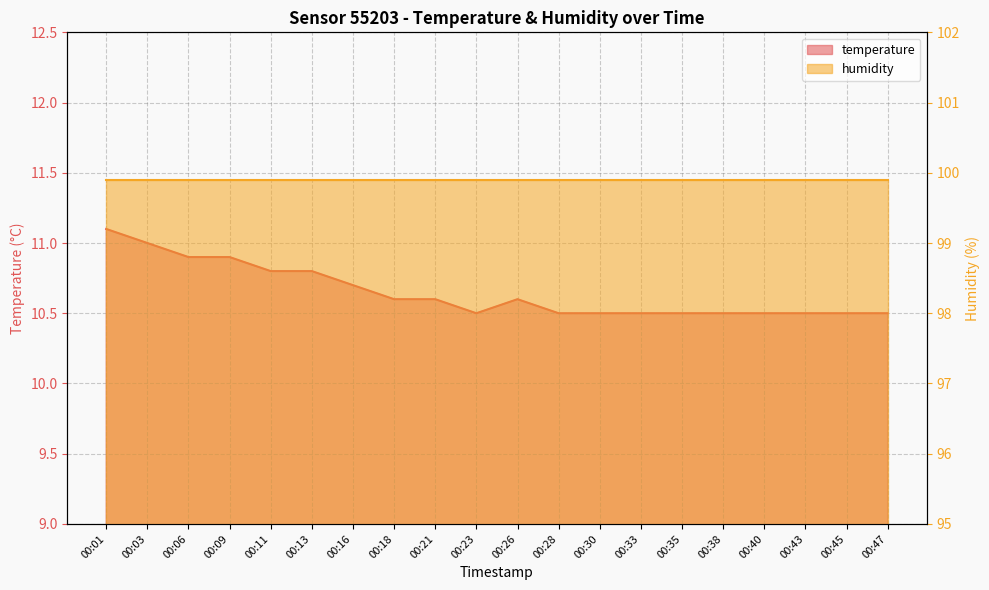

True or false: the data has more than 2 interior local peaks.

False